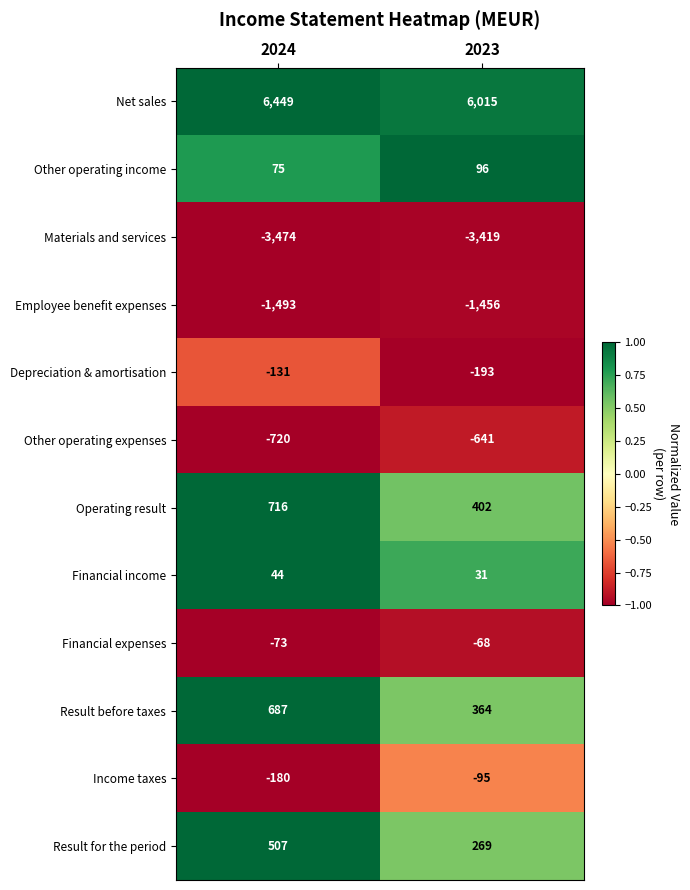

What is the sum of all Materials and services values?

-6893